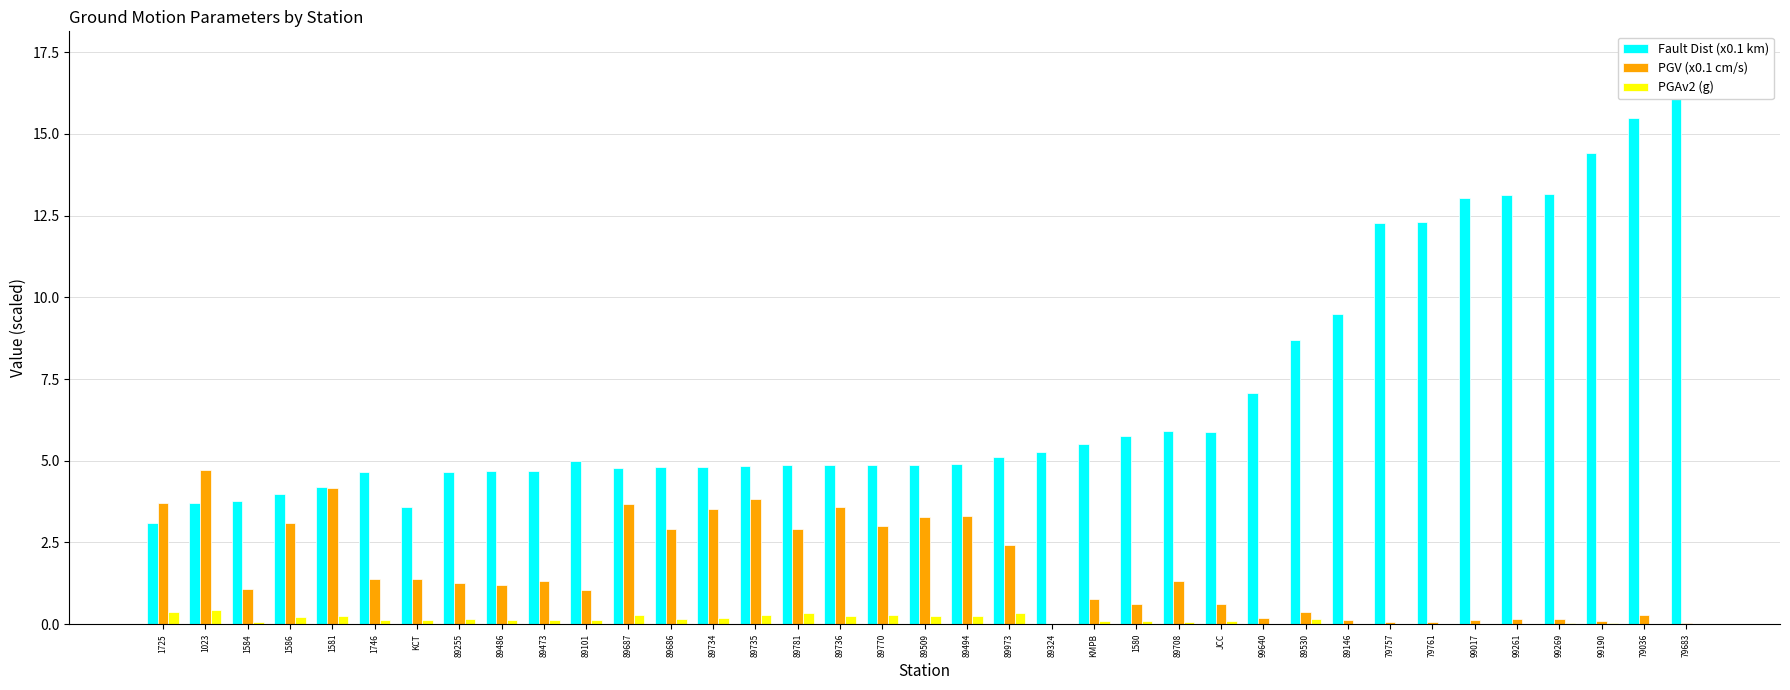

Rank the categories by PGAv2 (g) value from lowest to highest.

89324, 79683, 79757, 79761, 79036, 89146, 99640, 99017, 99261, 99269, 99190, 89708, 1584, 1580, JCC, KMPB, 1746, KCT, 89486, 89101, 89473, 89686, 89255, 89530, 89734, 1586, 89509, 89736, 89494, 1581, 89687, 89735, 89770, 89781, 89973, 1725, 1023